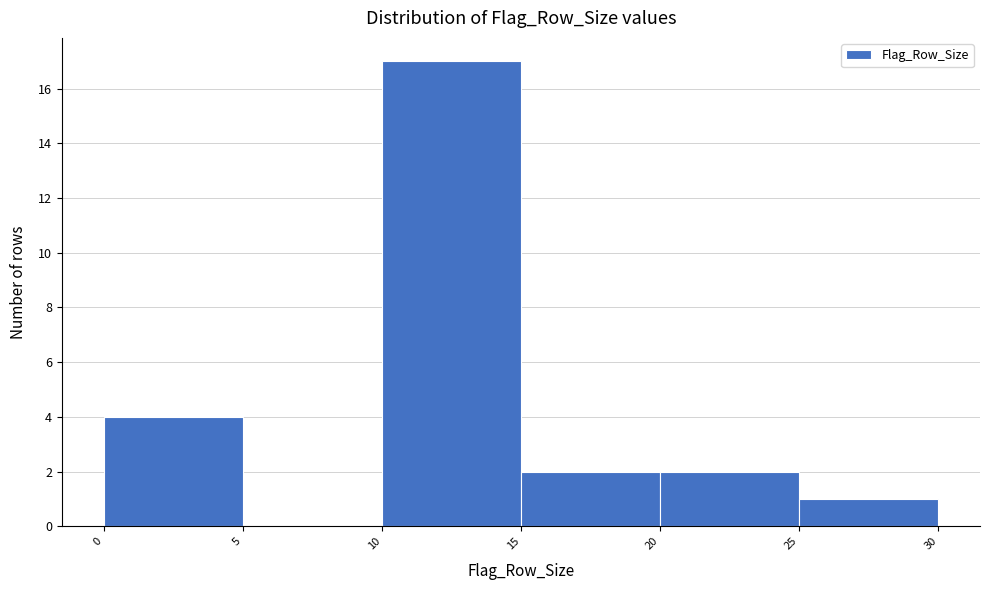

Reading left to right, list every bar in this chart as the range it spans on the x-axis followed by its height. The values are not printed on the chart, so give them approximately, as read against the axis.

0 to 5: 4
5 to 10: 0
10 to 15: 17
15 to 20: 2
20 to 25: 2
25 to 30: 1